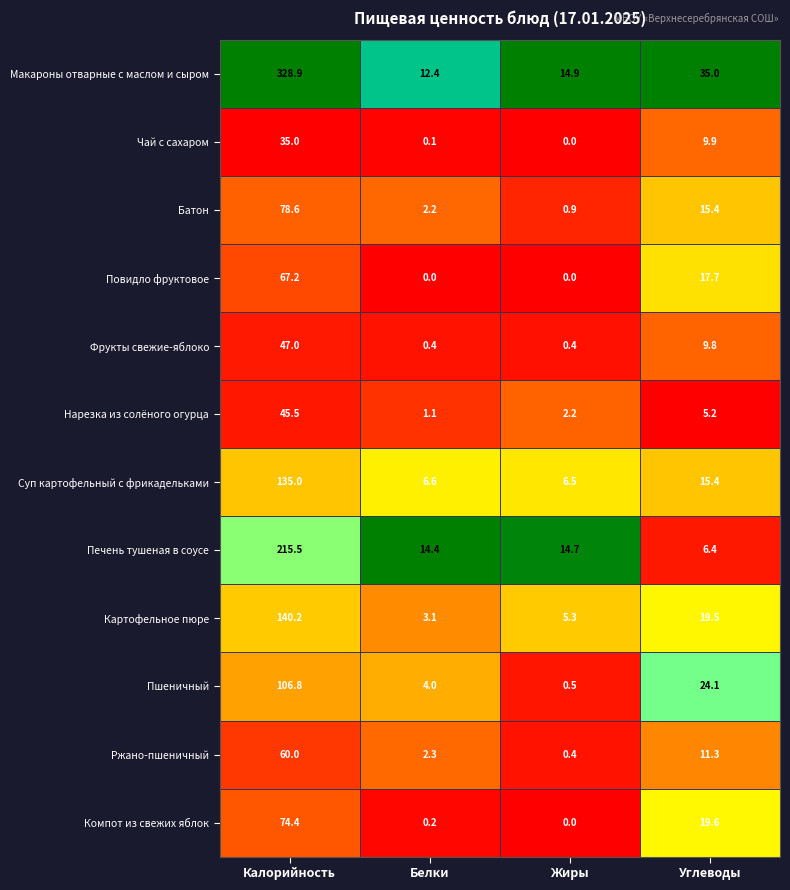

List the series in order of their peak value, lowest first.

Чай с сахаром, Нарезка из солёного огурца, Фрукты свежие-яблоко, Ржано-пшеничный, Повидло фруктовое, Компот из свежих яблок, Батон, Пшеничный, Суп картофельный с фрикадельками, Картофельное пюре, Печень тушеная в соусе, Макароны отварные с маслом и сыром